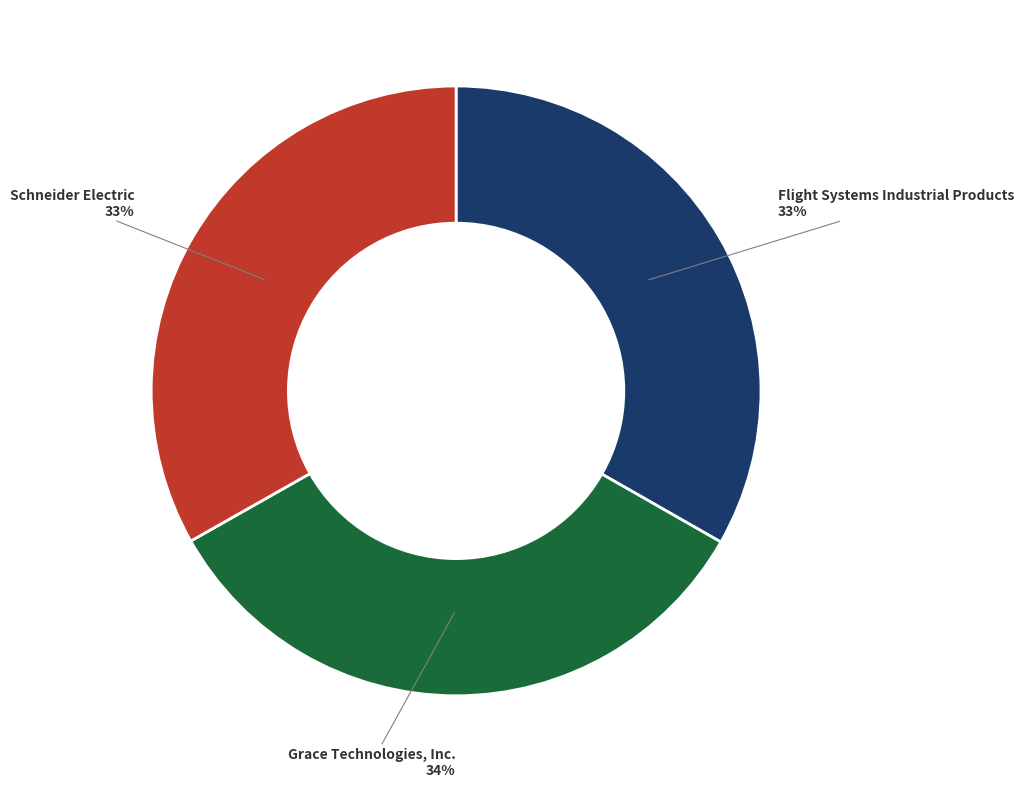

Is the sum of Flight Systems Industrial Products and Schneider Electric greater than half?

Yes